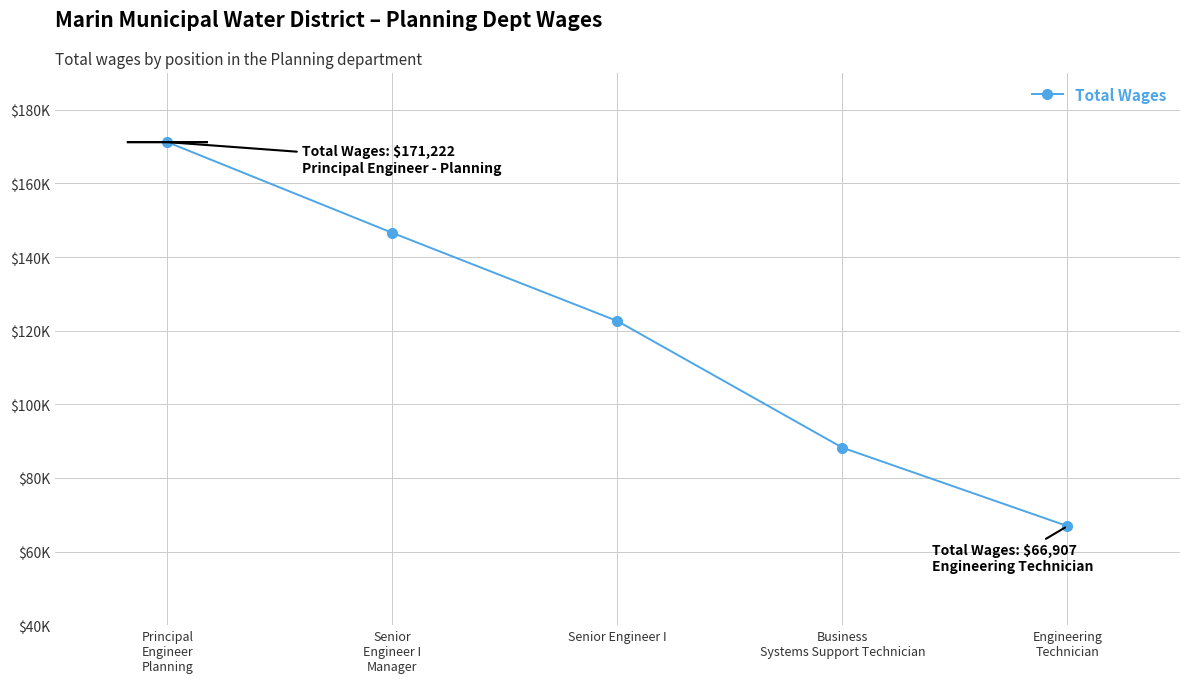

At which category does the chart reach its peak across all series?

Principal
Engineer
Planning